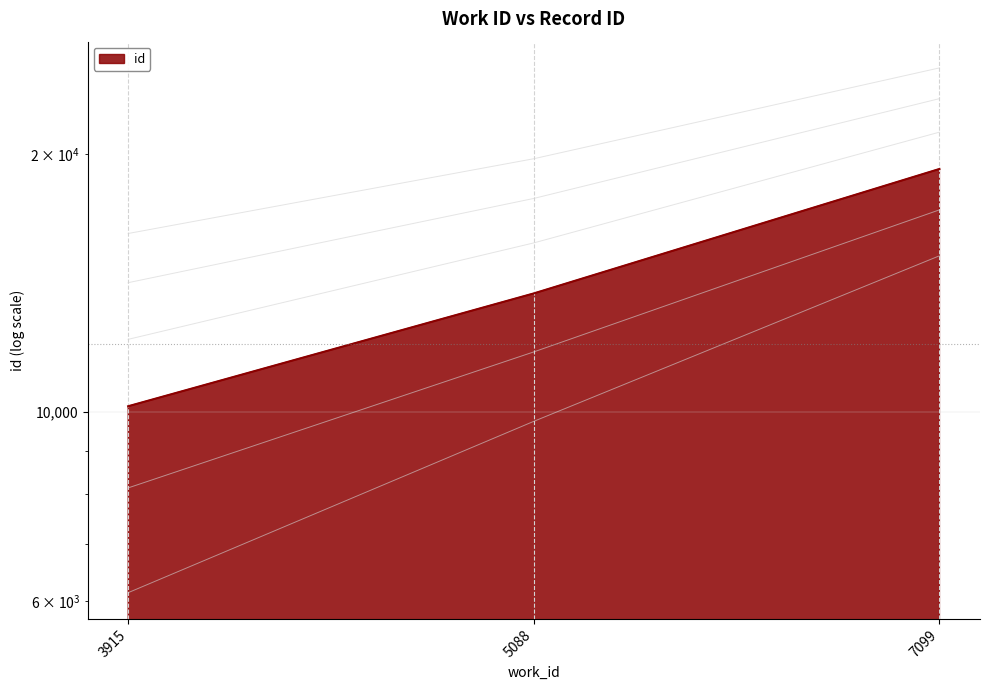

Reading left to right, list all the values displayed in this chart.

3915=10143	5088=13740	7099=19203